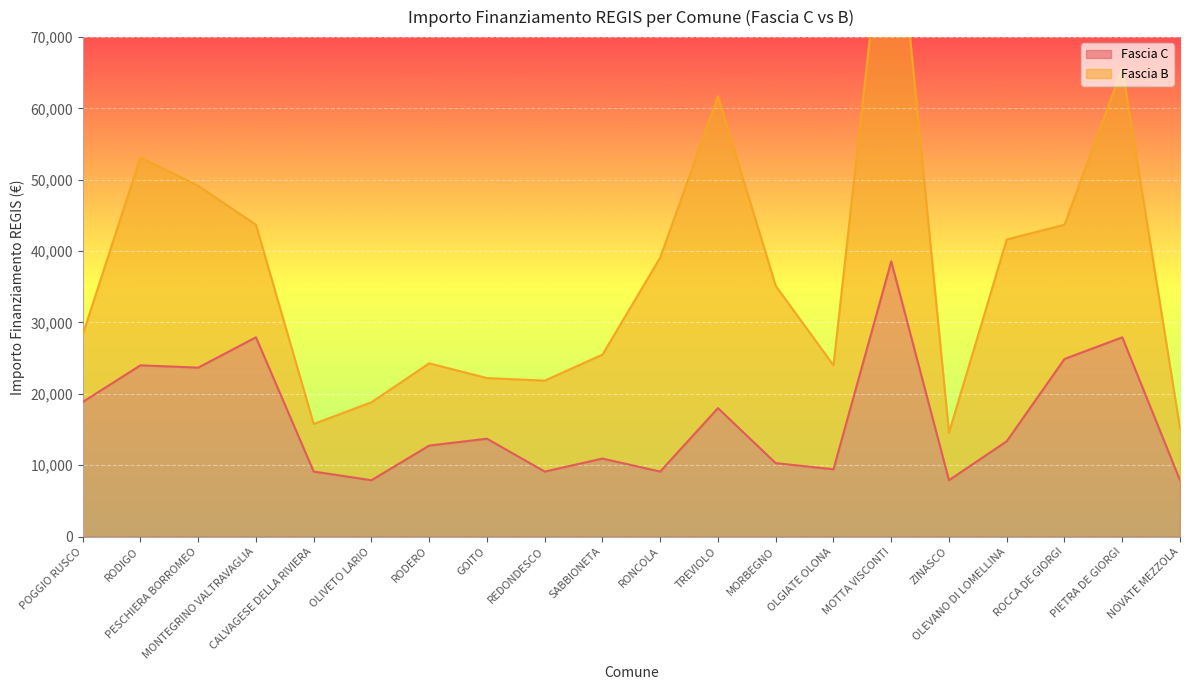

Does the chart display data point markers on the line(s)?

No